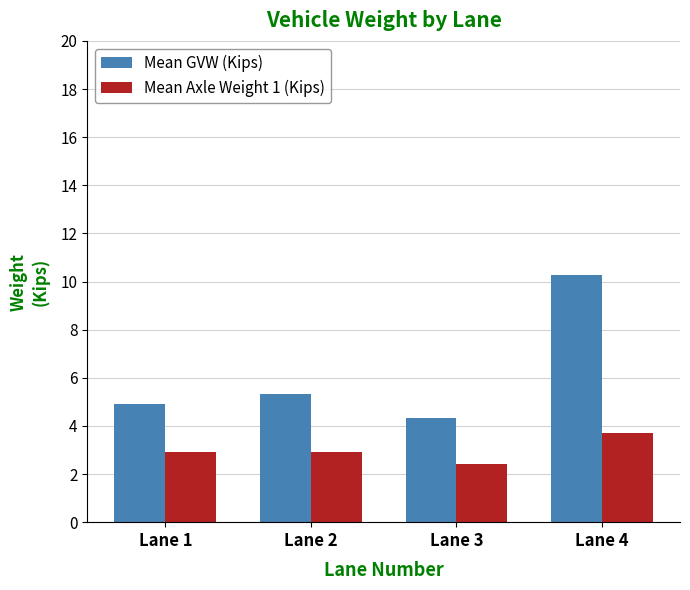

Reading left to right, what are all the values shown in this chart?

Mean GVW (Kips): Lane 1=4.9	Lane 2=5.3	Lane 3=4.3	Lane 4=10.3
Mean Axle Weight 1 (Kips): Lane 1=2.9	Lane 2=2.9	Lane 3=2.4	Lane 4=3.7